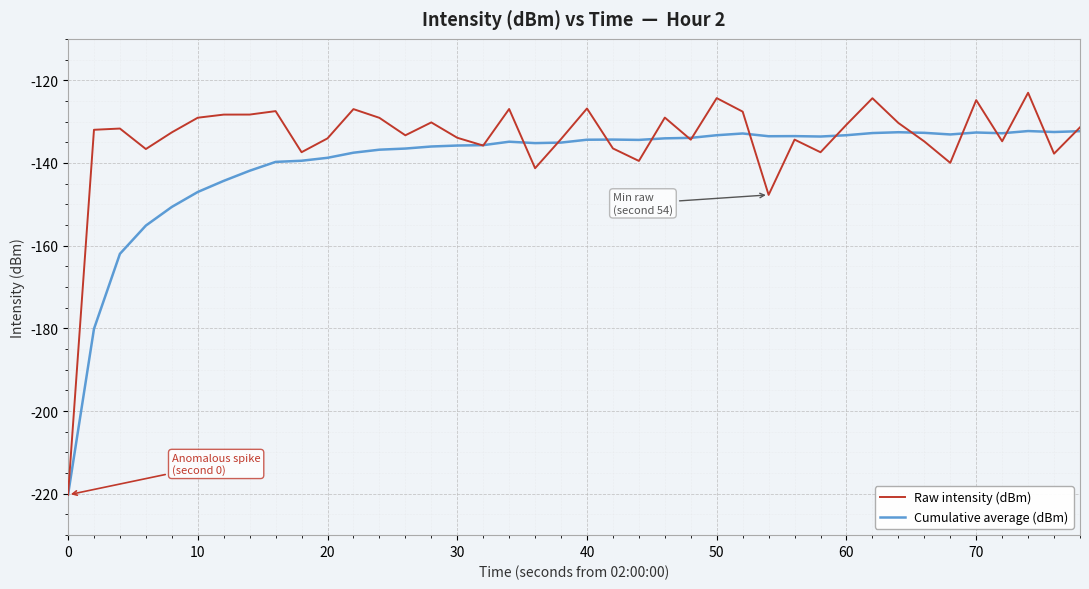

What is the minimum value for Raw intensity (dBm)?

-220.3